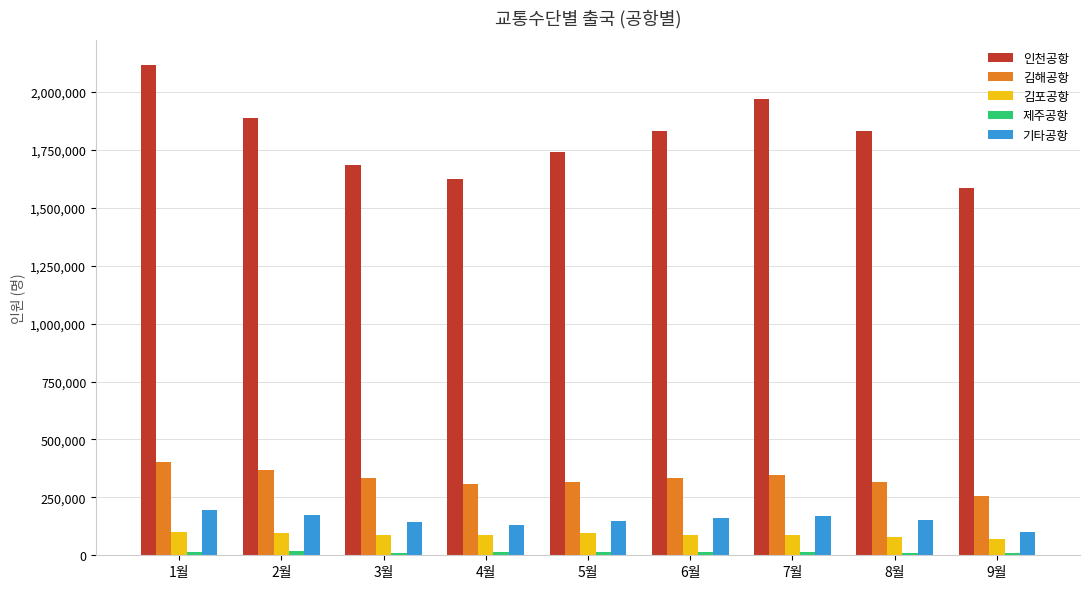

What is the greatest value displayed?

2117226